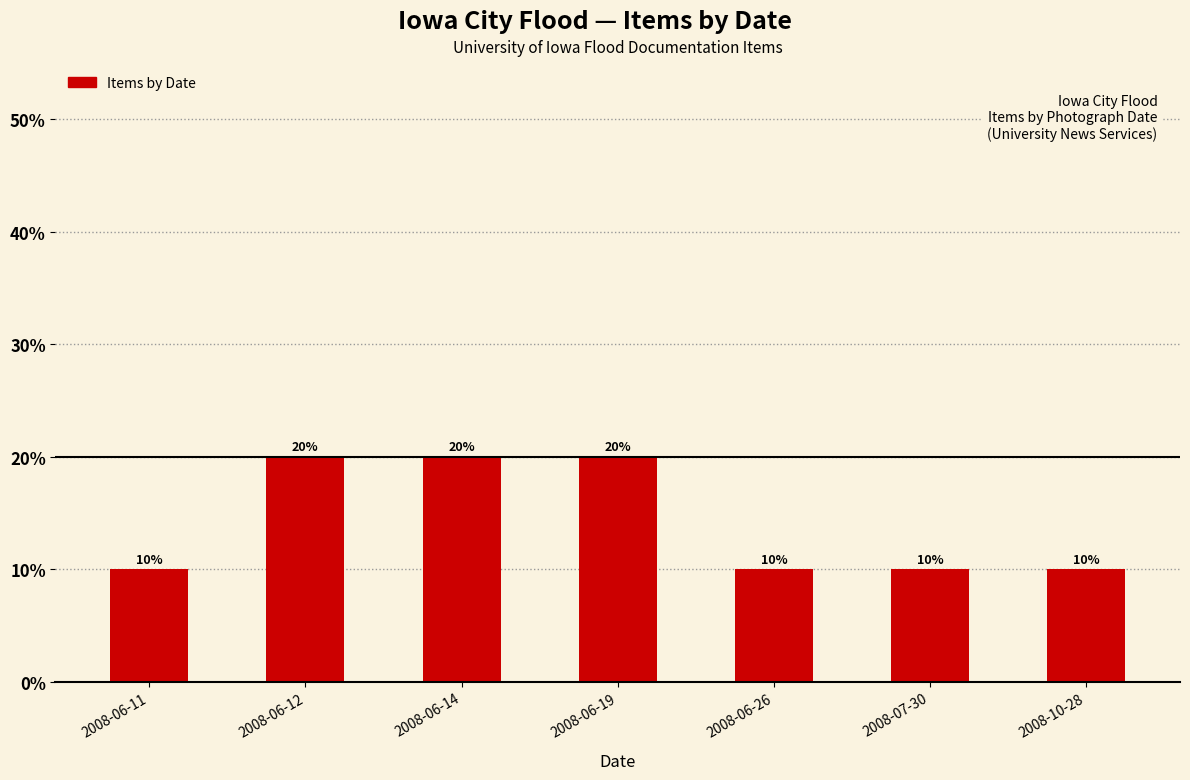

What is the maximum value shown in the chart?

20